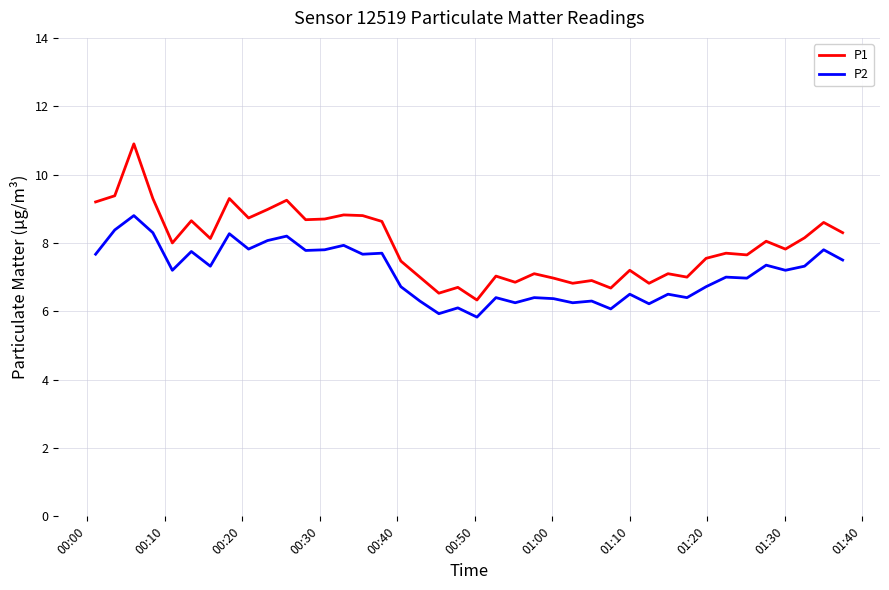

Which series has the largest total across all categories?

P1